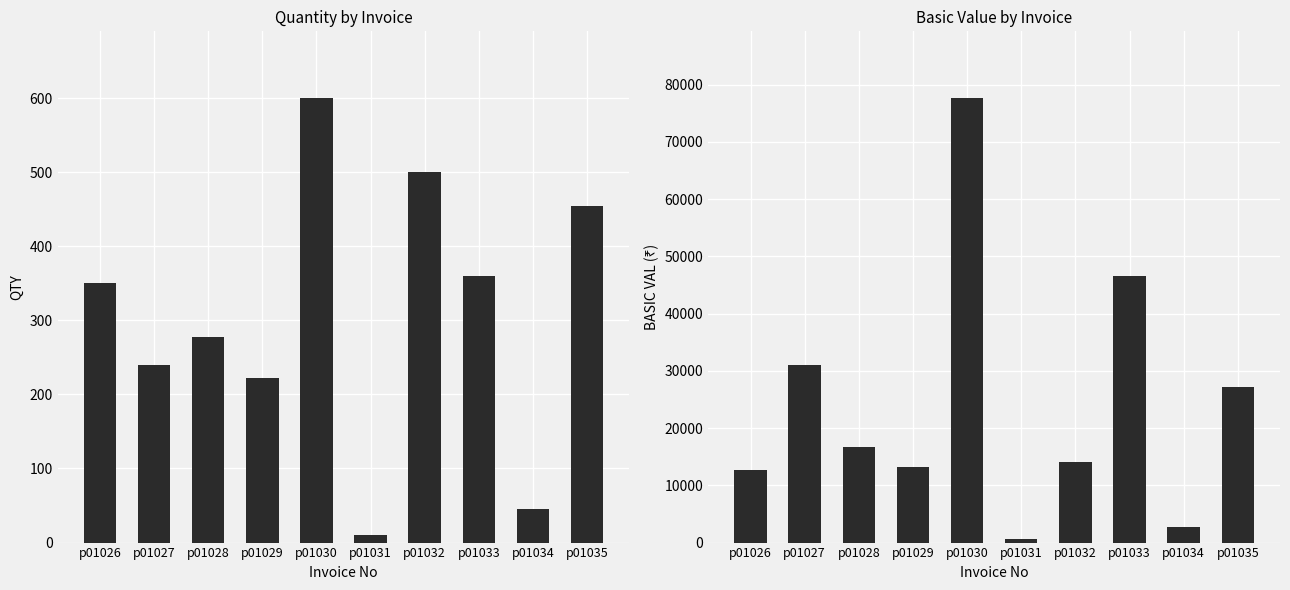

What is the value of the BASIC VAL bar at the 4th from the left?

13288.9